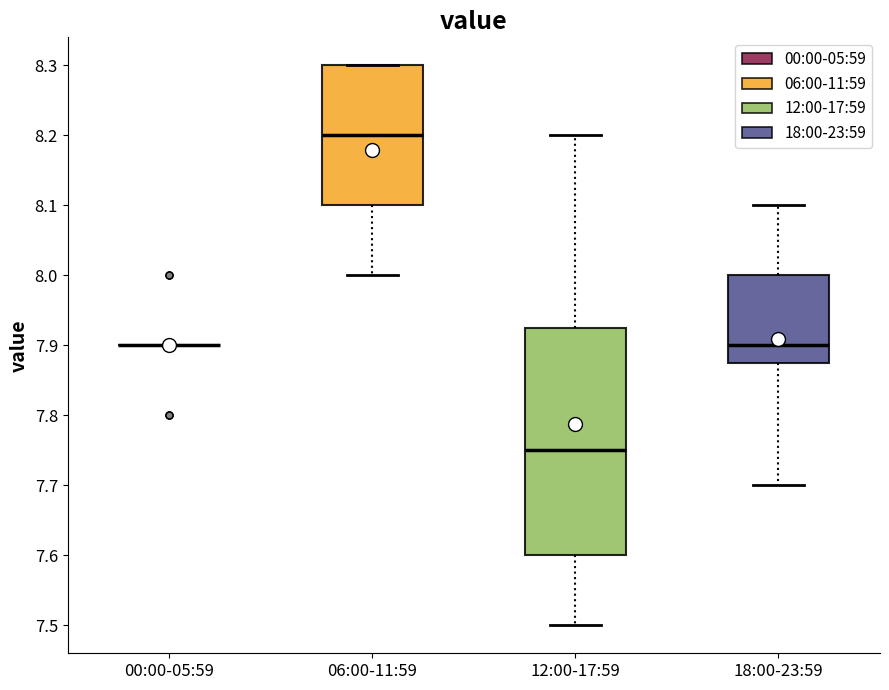

Reading left to right, transcribe this box plot: for each box, give where its median line is, the range the box spans, and where its two whiskers end, as read against the y-axis. The values are not printed on the chart, so give them approximately, as read against the axis.

00:00-05:59: box collapsed to a line at 7.90, whiskers 7.90 to 7.90
06:00-11:59: median 8.20, box 8.10 to 8.30, whiskers 8.00 to 8.30
12:00-17:59: median 7.75, box 7.60 to 7.93, whiskers 7.50 to 8.20
18:00-23:59: median 7.90, box 7.88 to 8.00, whiskers 7.70 to 8.10